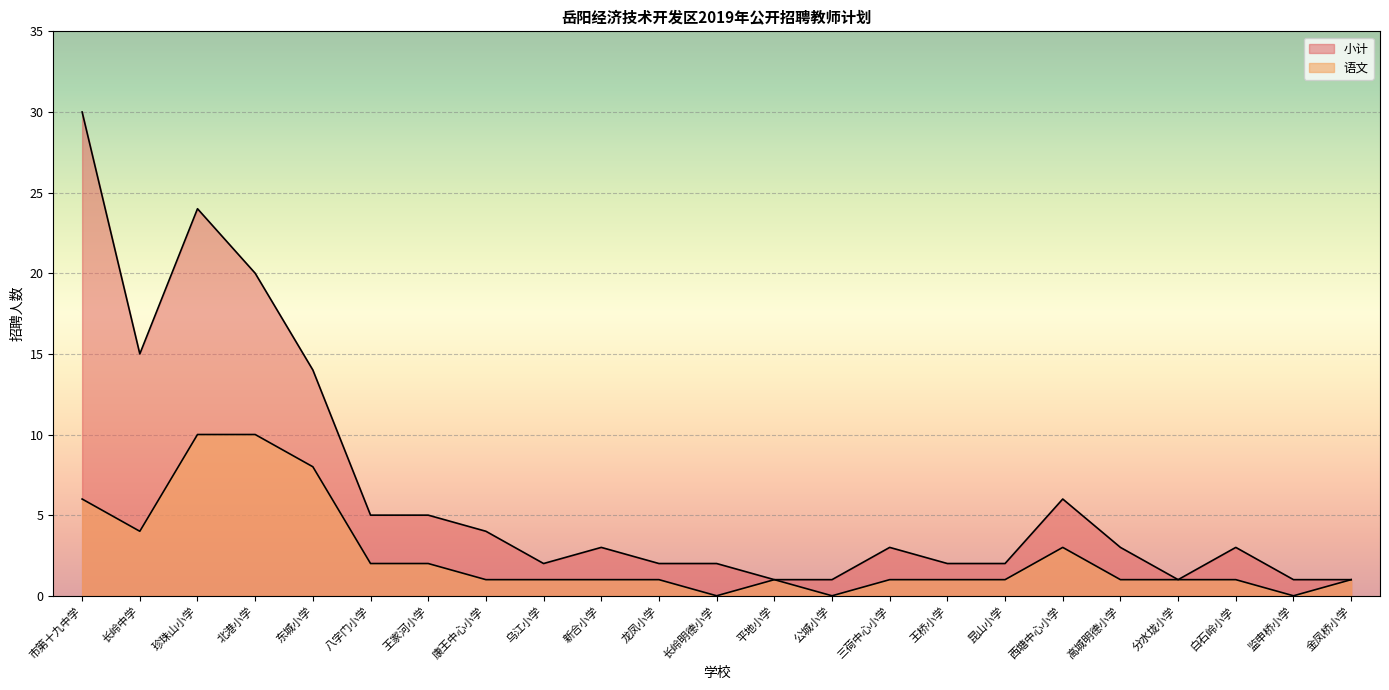

Reading left to right, list all the values displayed in this chart.

小计: 市第十九中学=30	长岭中学=15	珍珠山小学=24	北港小学=20	东城小学=14	八字门小学=5	王家河小学=5	康王中心小学=4	乌江小学=2	新合小学=3	龙凤小学=2	长岭明德小学=2	平地小学=1	公城小学=1	三荷中心小学=3	王桥小学=2	昆山小学=2	西塘中心小学=6	高城明德小学=3	分水垅小学=1	白石岭小学=3	监申桥小学=1	金凤桥小学=1
语文: 市第十九中学=6	长岭中学=4	珍珠山小学=10	北港小学=10	东城小学=8	八字门小学=2	王家河小学=2	康王中心小学=1	乌江小学=1	新合小学=1	龙凤小学=1	长岭明德小学=0	平地小学=1	公城小学=0	三荷中心小学=1	王桥小学=1	昆山小学=1	西塘中心小学=3	高城明德小学=1	分水垅小学=1	白石岭小学=1	监申桥小学=0	金凤桥小学=1